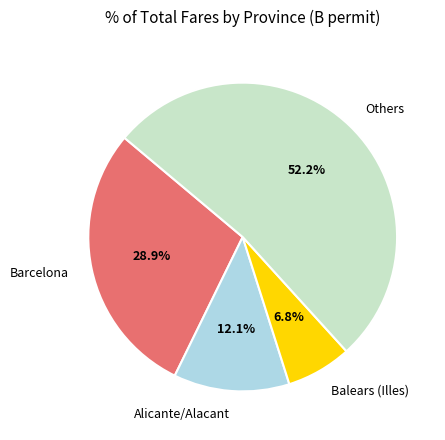

What is the ratio of the value at Alicante/Alacant to the value at Balears (Illes)?

1.8